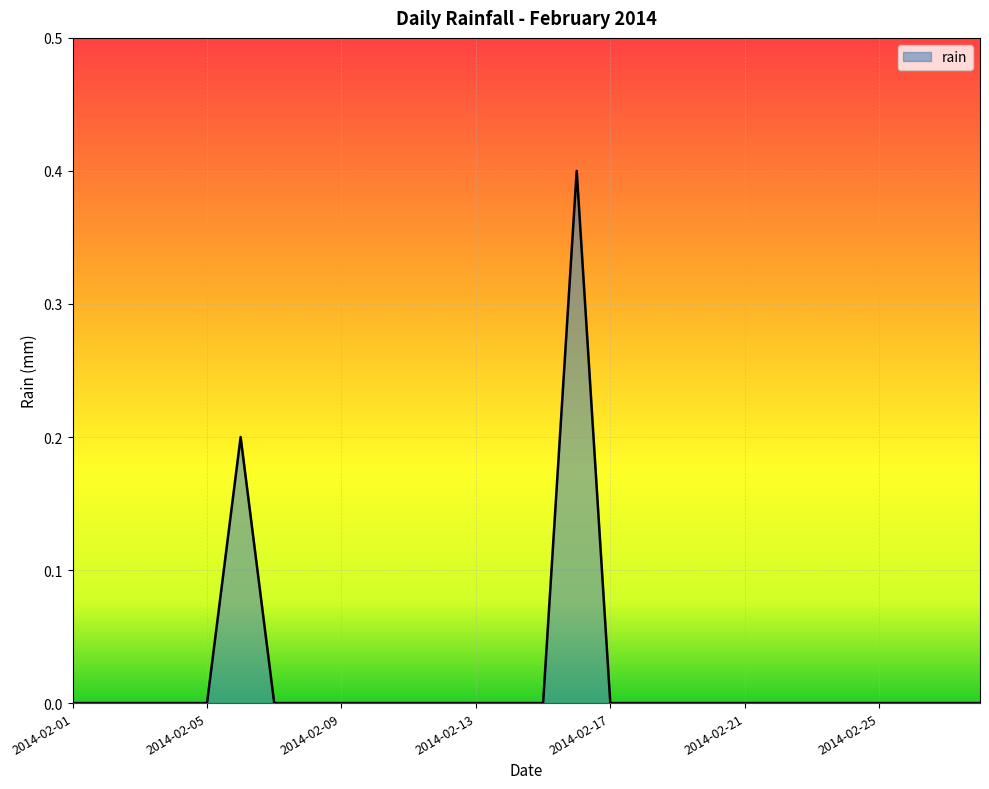

What is the greatest value displayed?

0.4